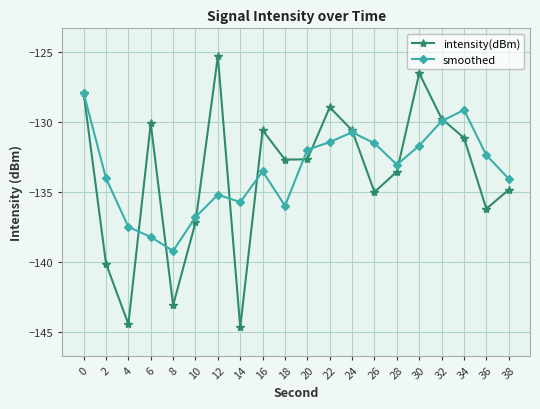

Which series has the largest range (max minus min)?

intensity(dBm)